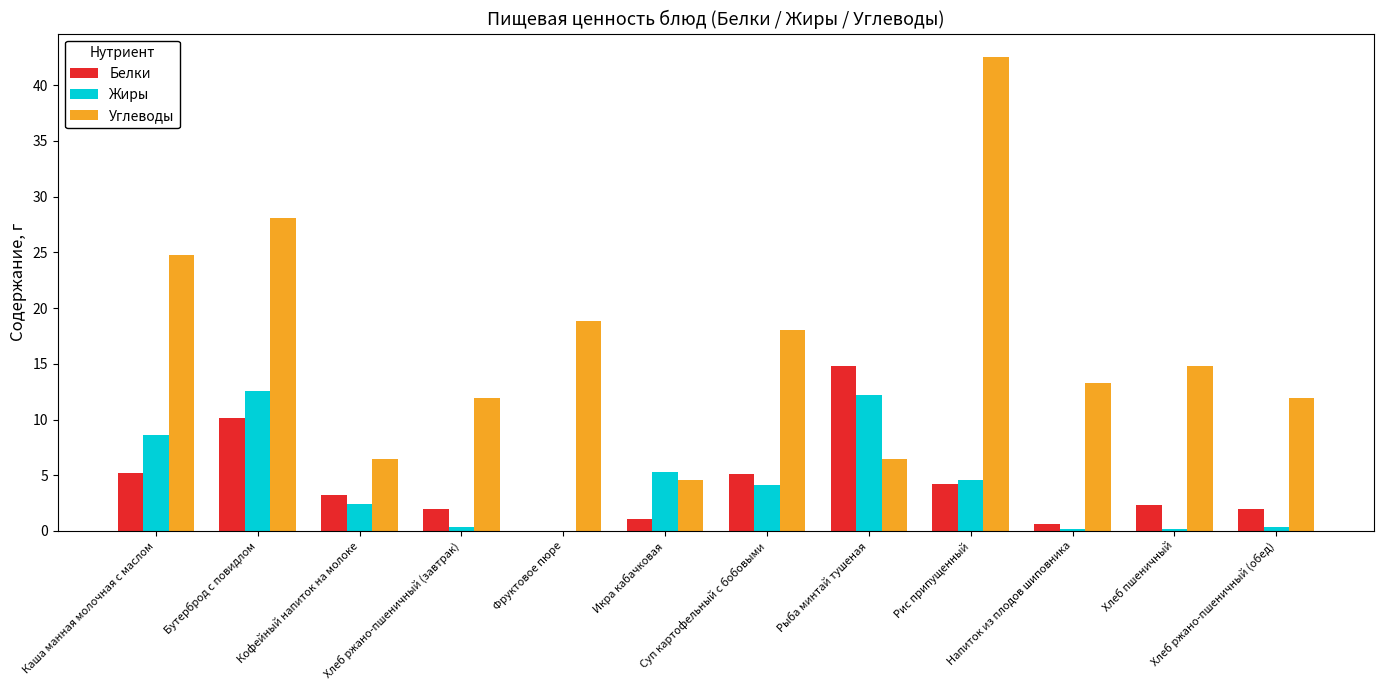

The value of Белки at Суп картофельный с бобовыми is 5.1. True or false?

True